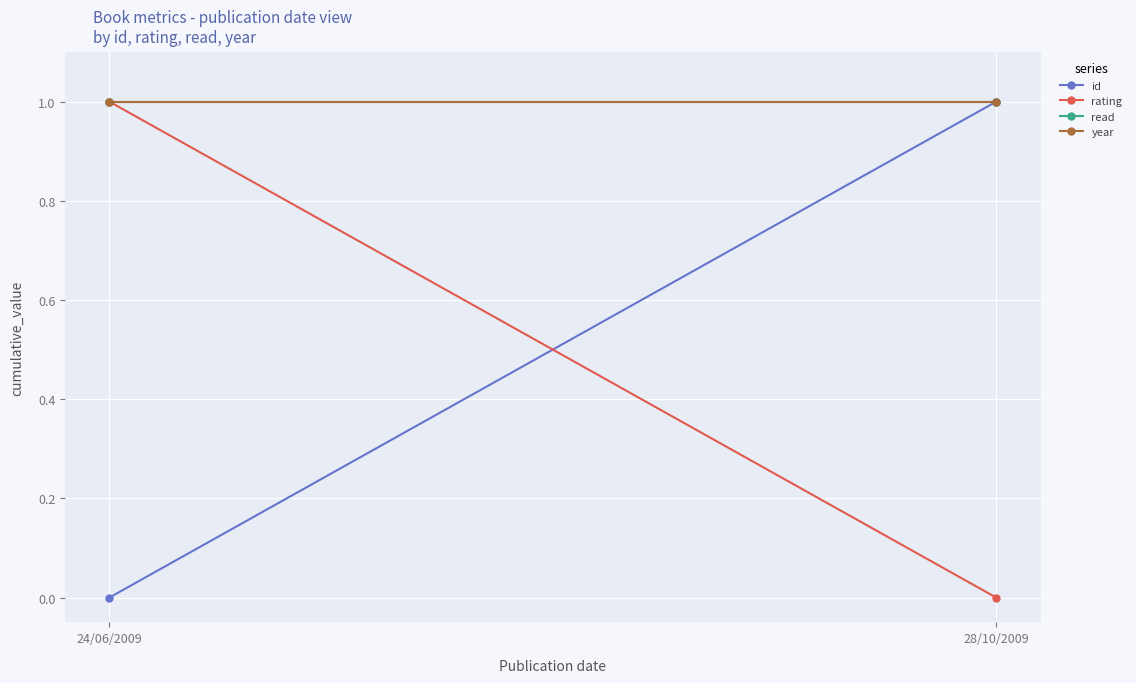

What are all the series names shown in the legend?

id, rating, read, year